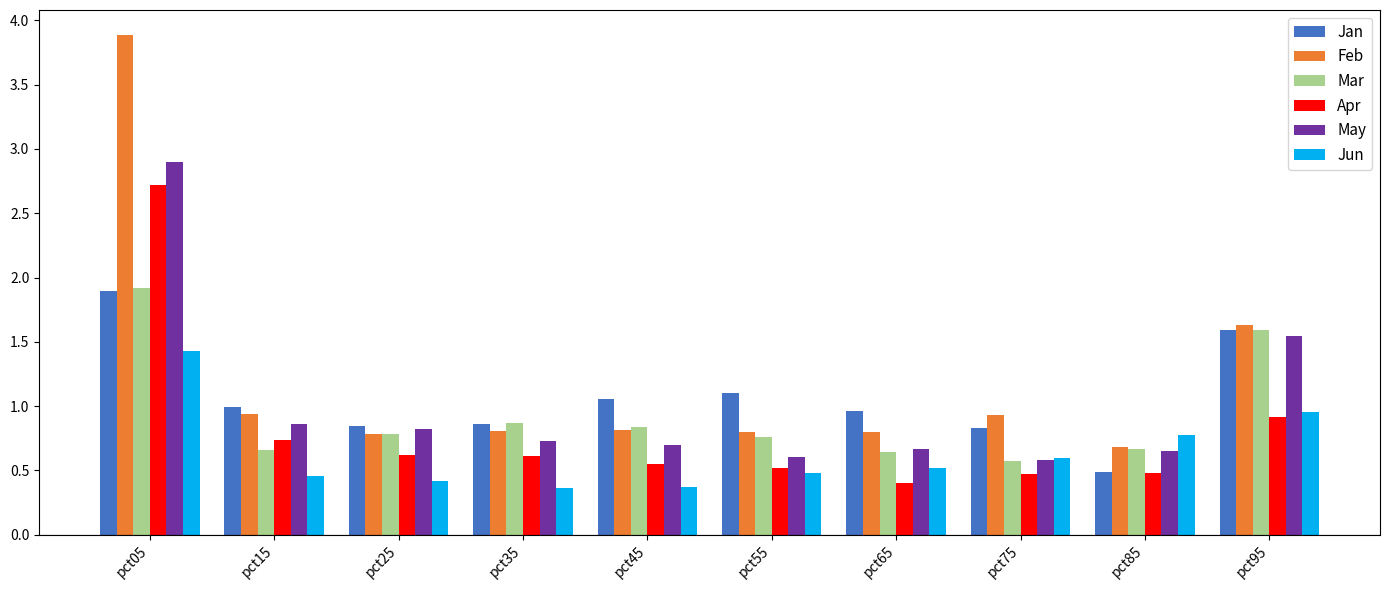

The value of May at pct15 is 0.9. True or false?

True